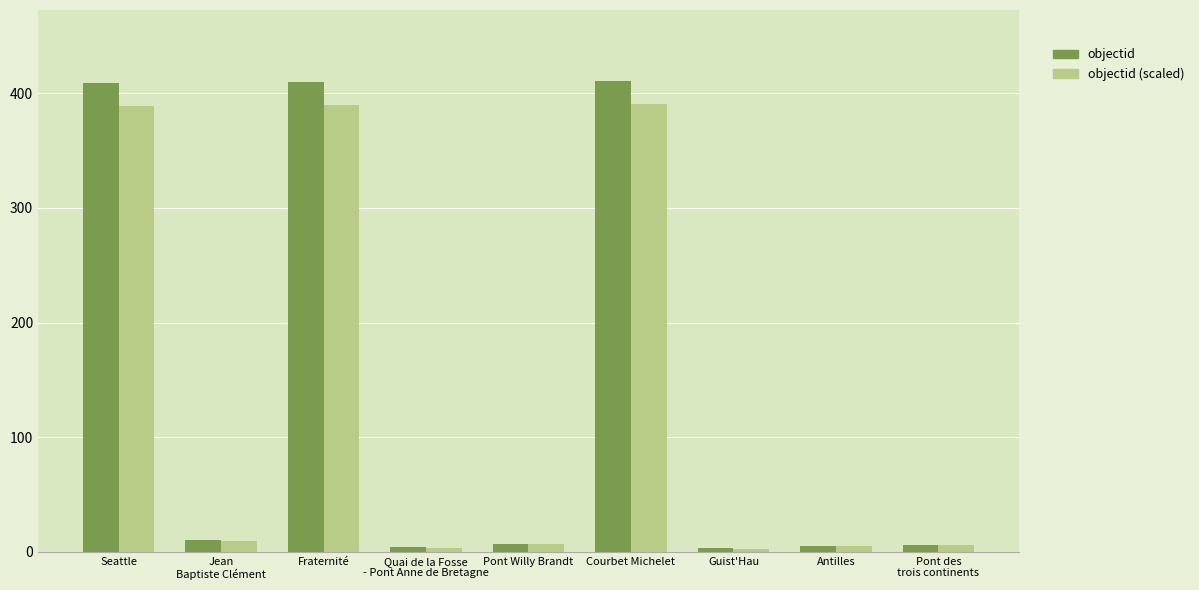

At Seattle, list the series in order from largest to smallest.

objectid, objectid (scaled)